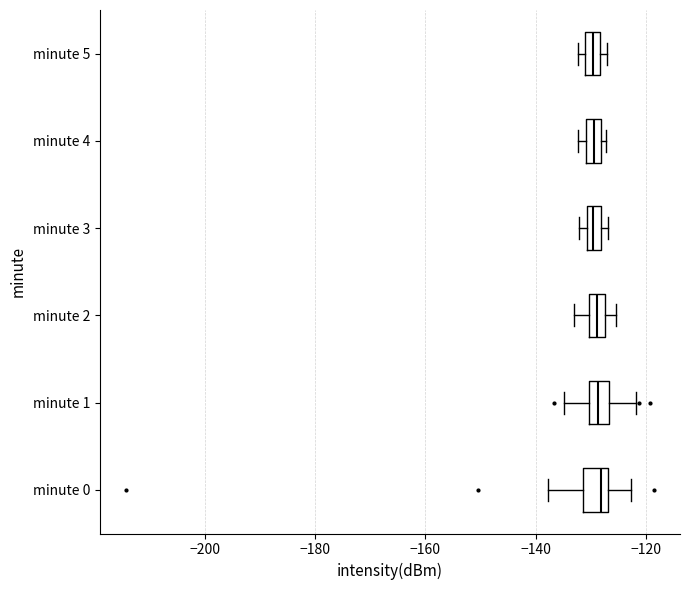

Where is the right edge of the box for minute 2 on the x-axis? The values are not printed on the chart, so give them approximately, as read against the axis.

-128